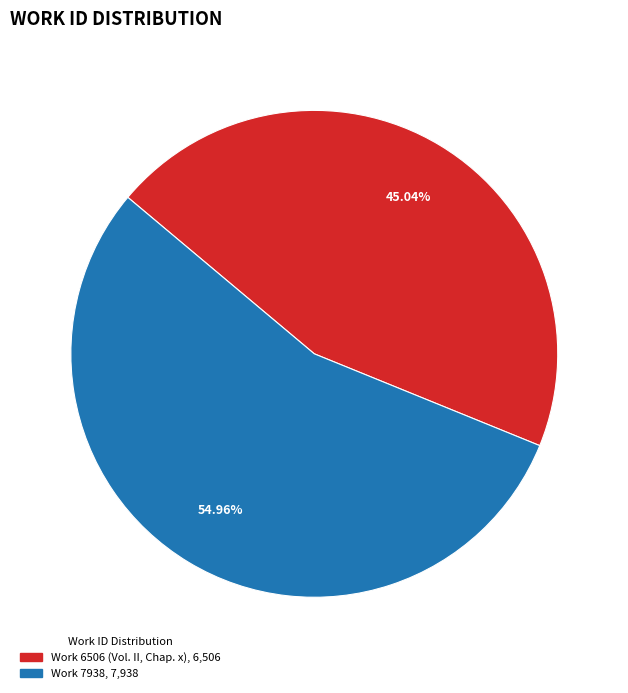

The Work 6506 (Vol. II, Chap. x) slice represents 40% of the pie. True or false?

False